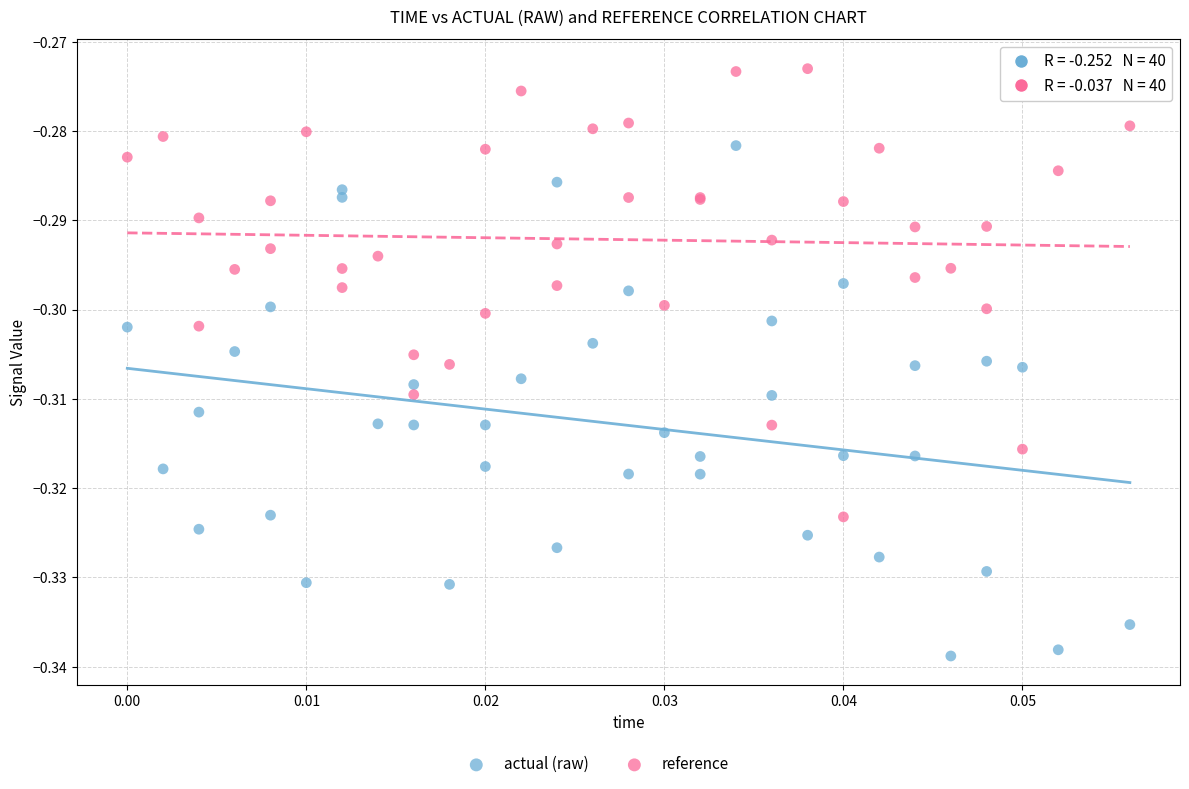

Which series reaches the maximum Y coordinate?

reference